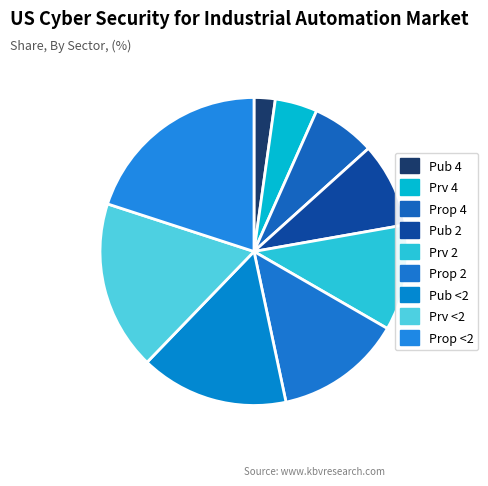

Which slice is the smallest?

Pub 4